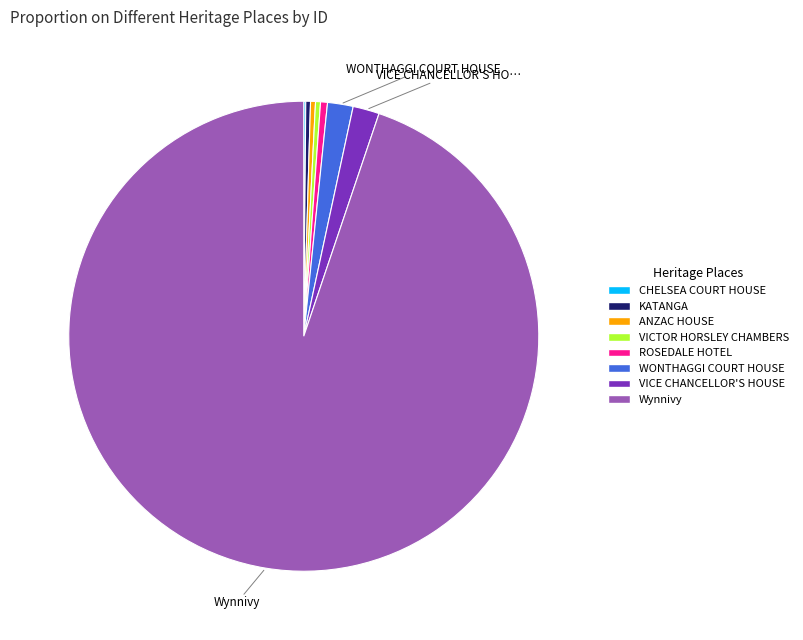

What is the ratio of the value at ANZAC HOUSE to the value at KATANGA?

1.0